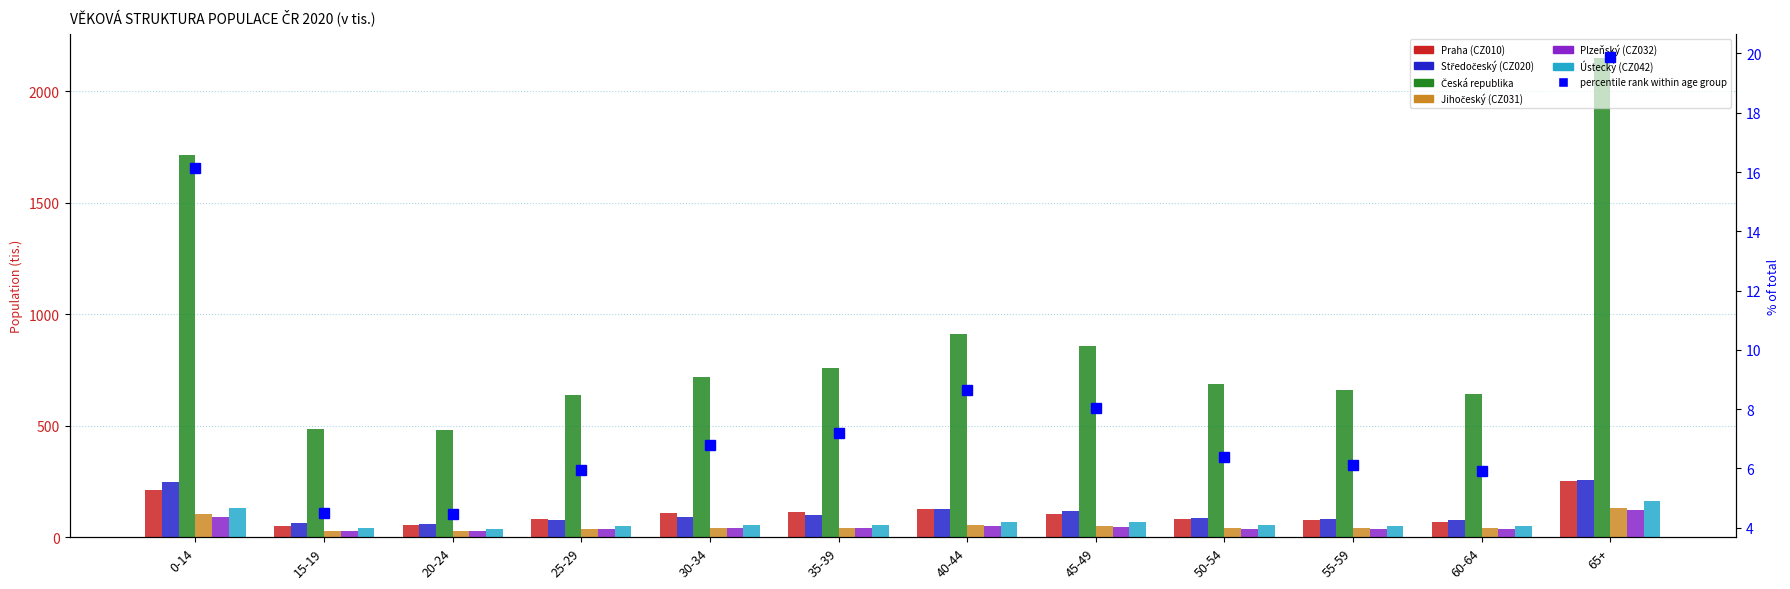

At how many categories does at least one series exceed 633?

10